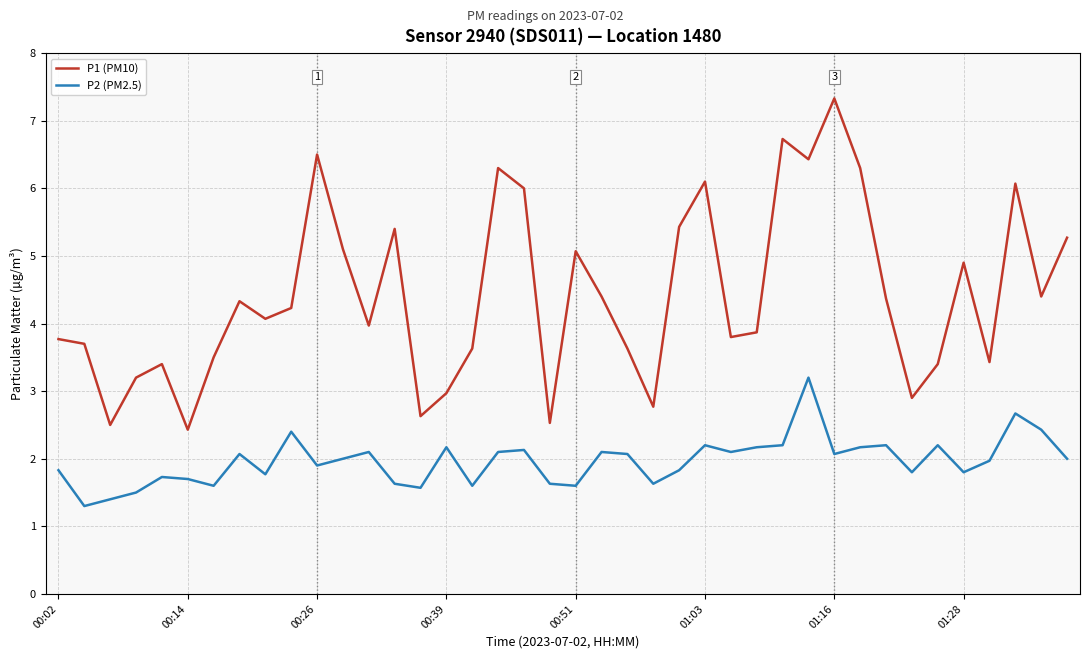

List the series in order of their peak value, lowest first.

P2 (PM2.5), P1 (PM10)